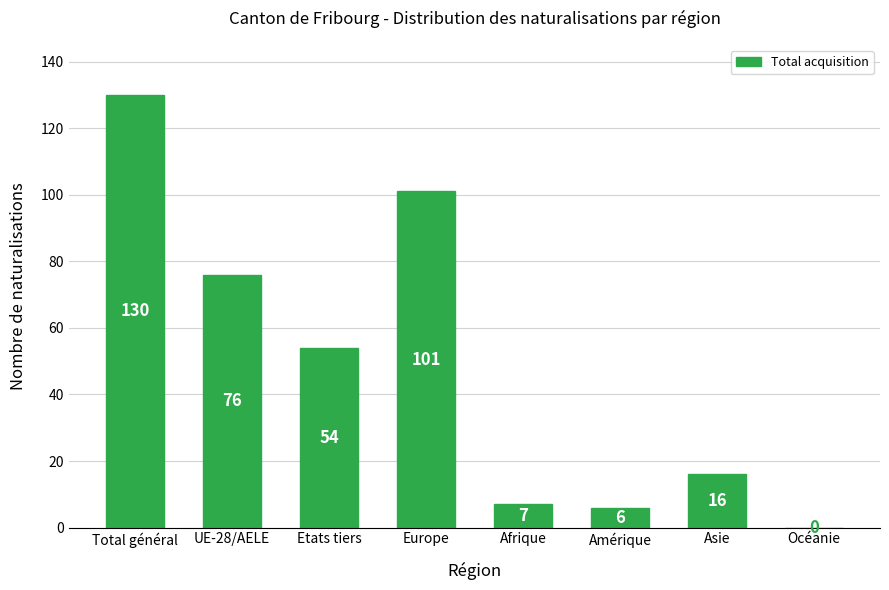

Reading left to right, list all the values displayed in this chart.

Total général=130	UE-28/AELE=76	Etats tiers=54	Europe=101	Afrique=7	Amérique=6	Asie=16	Océanie=0